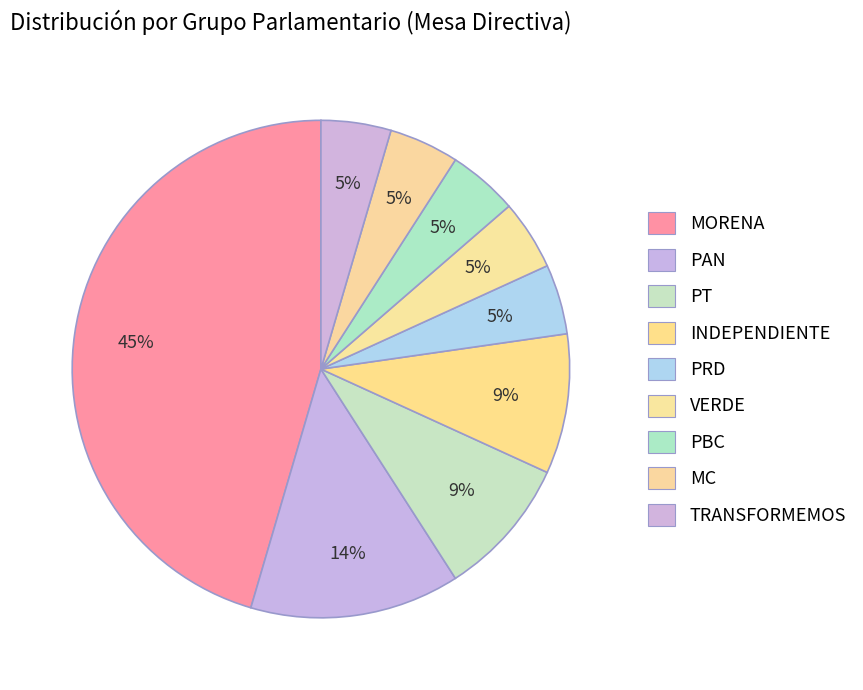

Approximately how many times larger is the value at TRANSFORMEMOS compared to PRD?

1.0